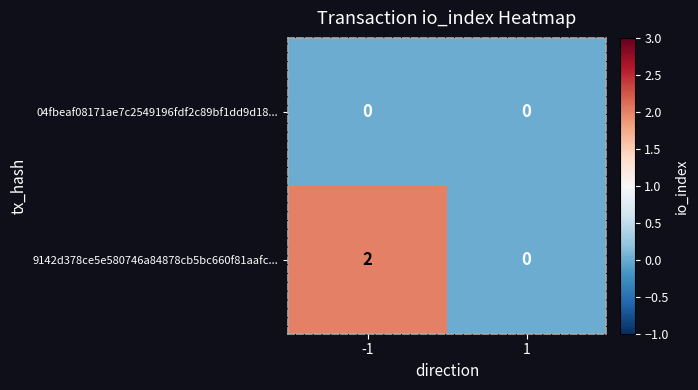

At which category is the sum across all series the highest?

-1